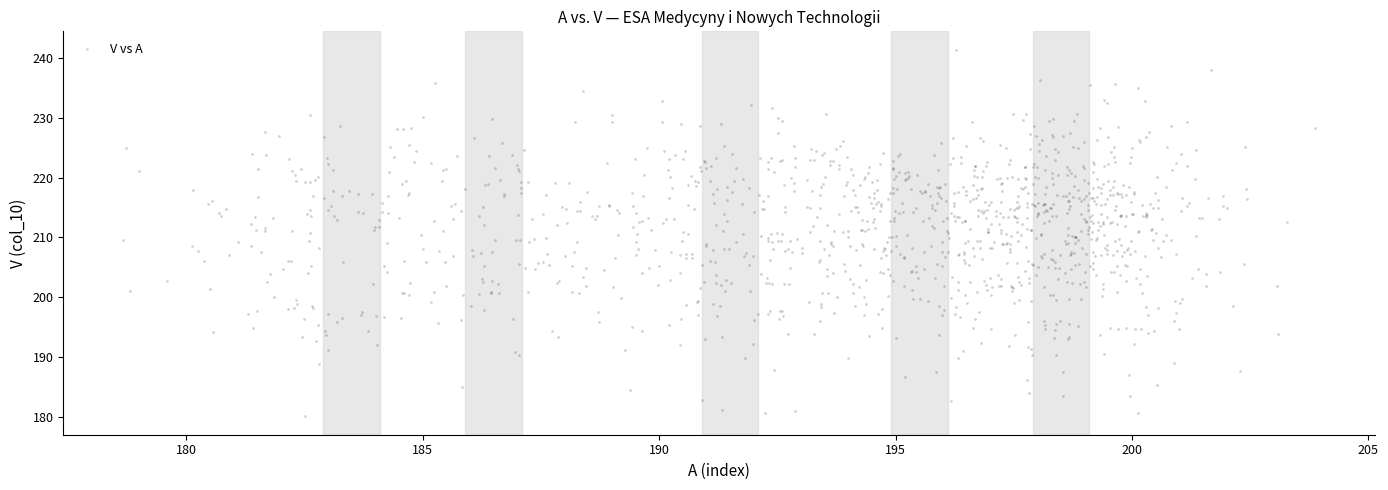

What is the range of X values (max minus min)?

25.2